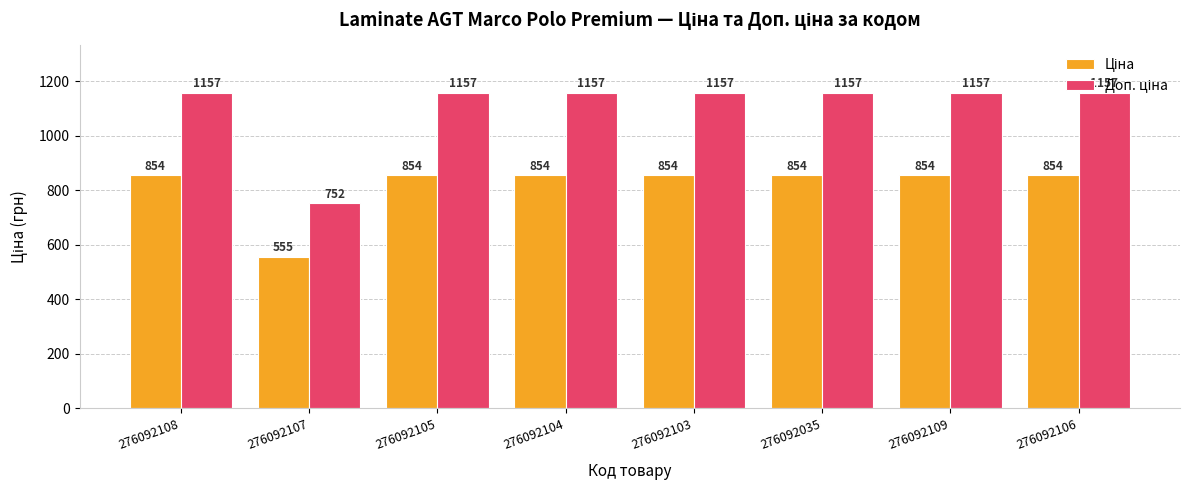

At how many categories does at least one series exceed 644?

8